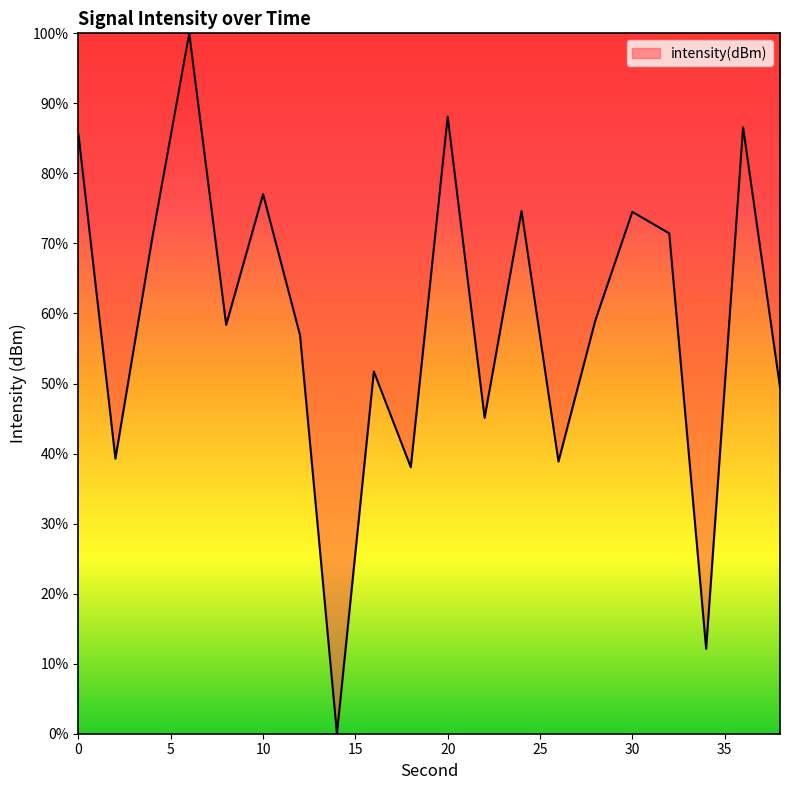

What is the difference between the maximum and minimum values?

100.0